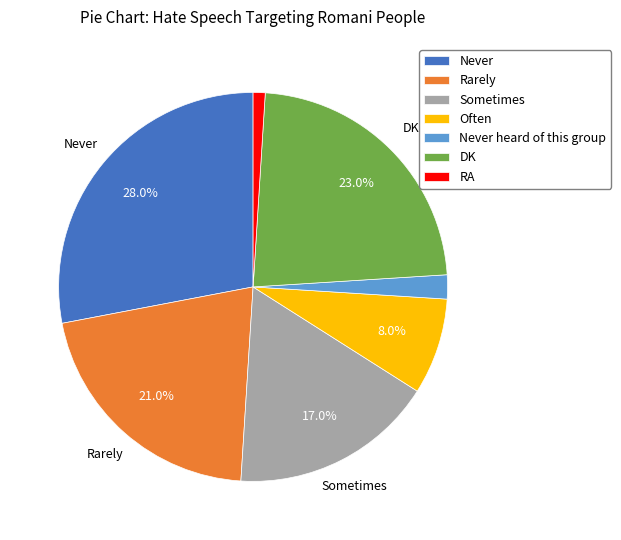

What percentage is NOT represented by Never?

72.0%